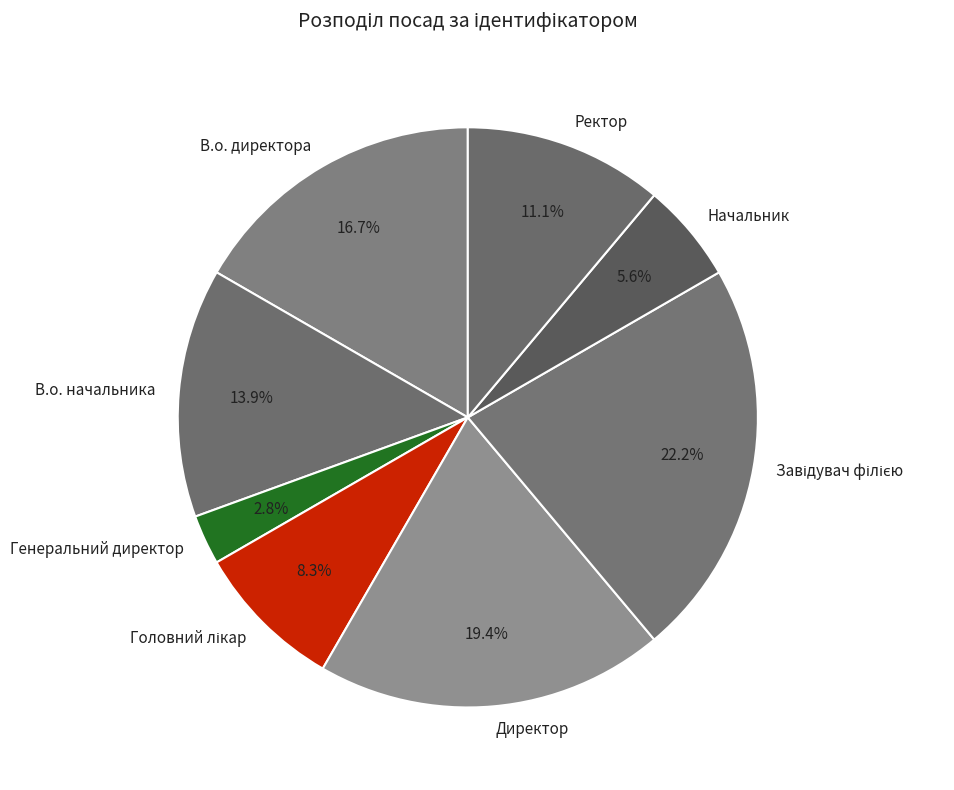

To the nearest percent, what is the average slice percentage?

12%